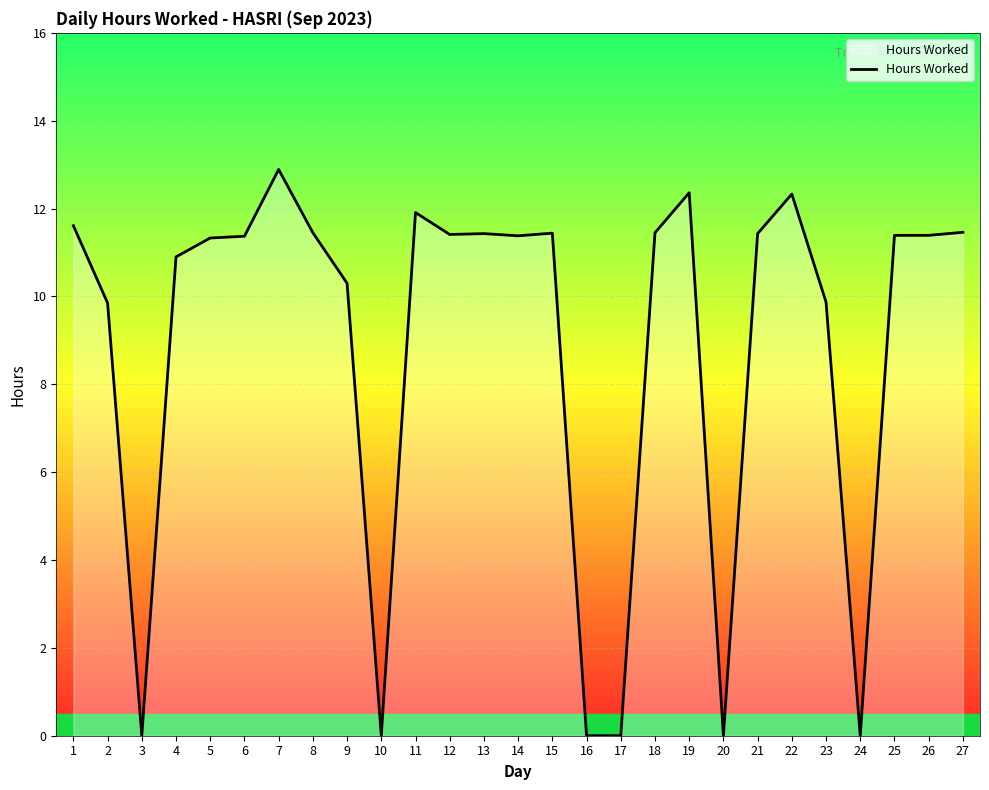

What is the ratio of the value at 6 to the value at 8?

1.0